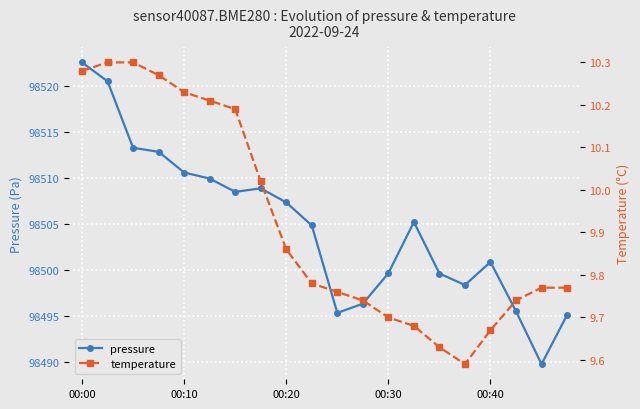

What value does the pressure series have at 19?

98495.2